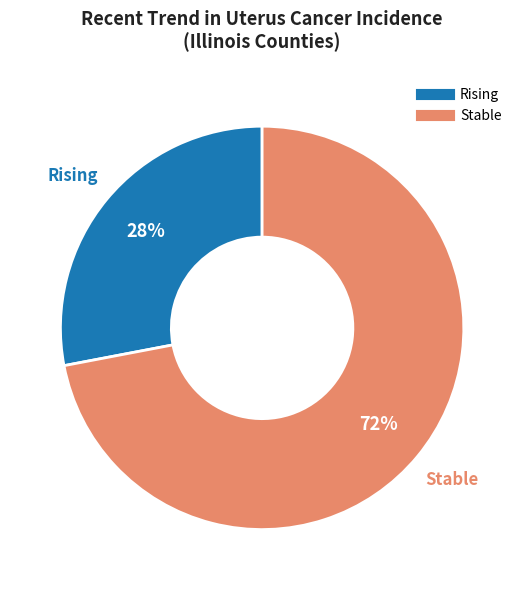

Does any single category account for the majority?

Yes